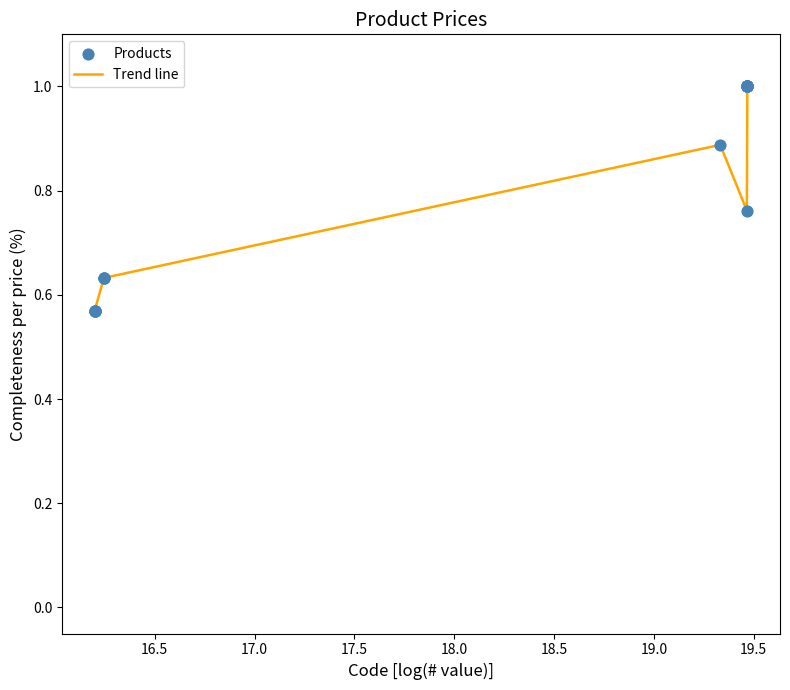

What is the difference between the maximum and minimum values?

0.4